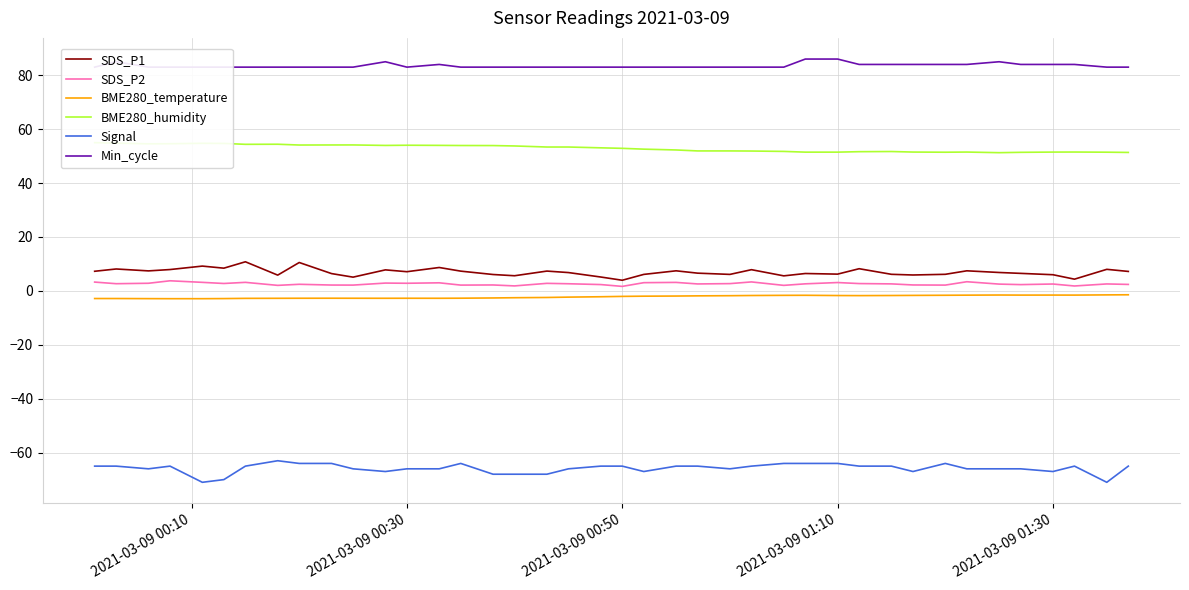

How many data points in SDS_P1 are less than 6?

8